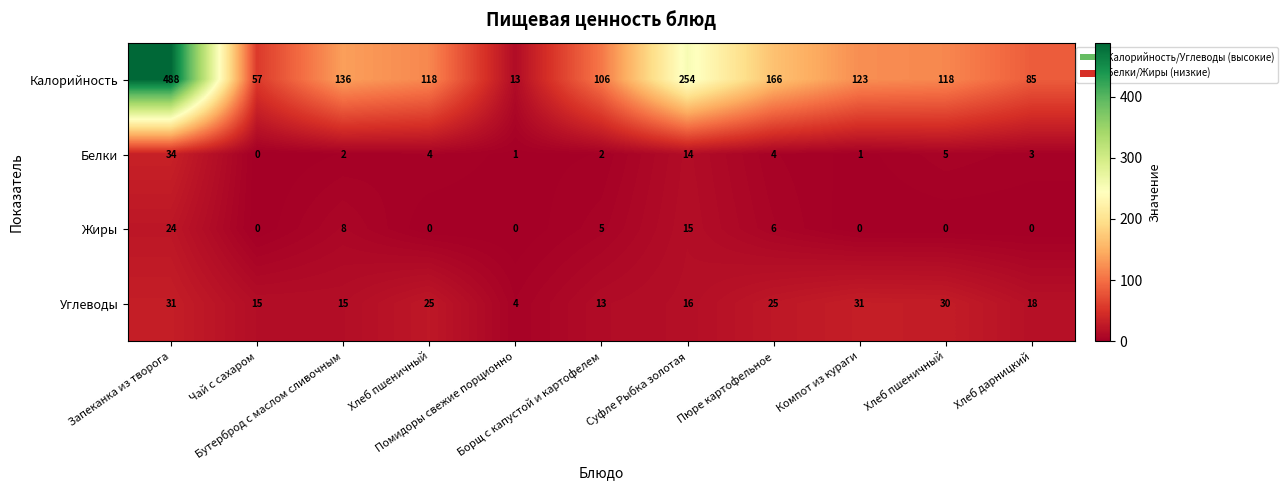

Count the number of categories in the chart.

11